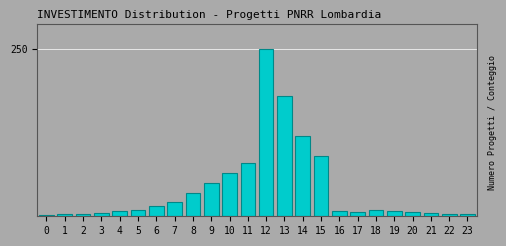

Are the bars horizontal?

No